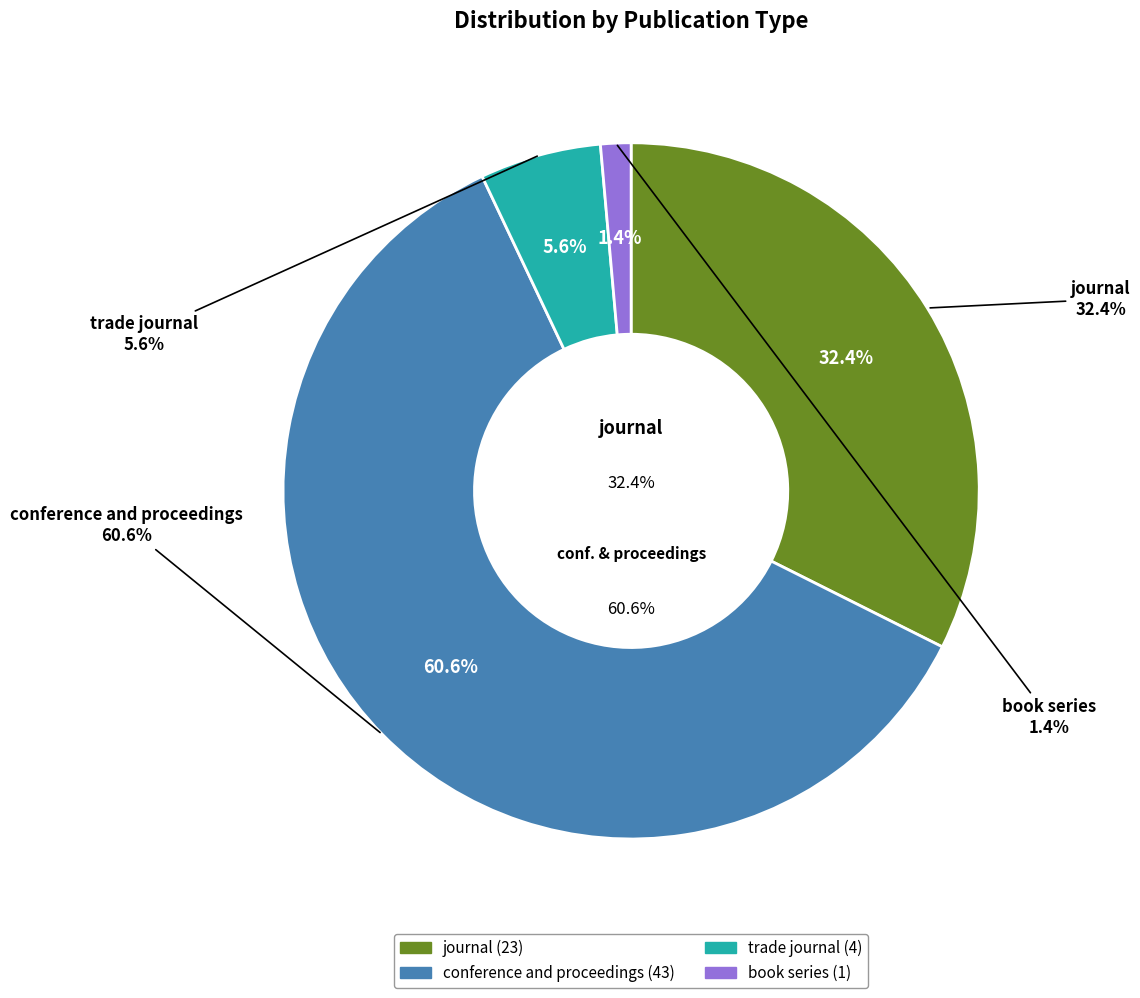

To the nearest percent, what percentage of the pie is book series?

1%